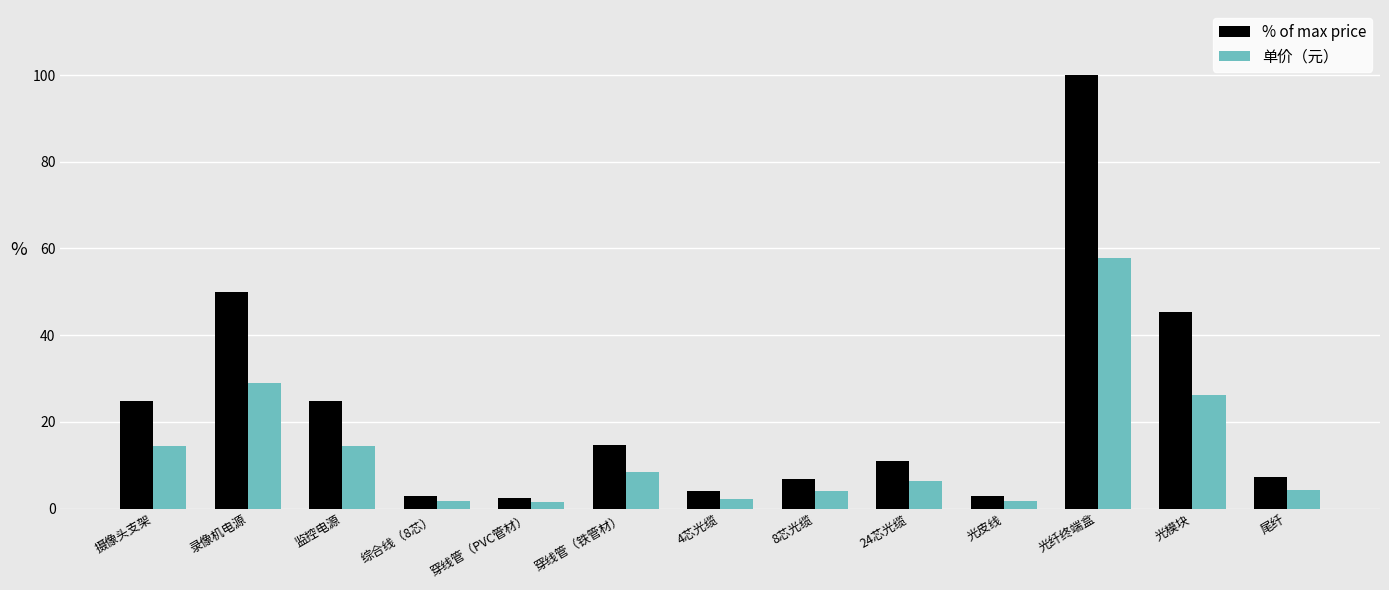

How many data points in 单价（元） are above 6?

7